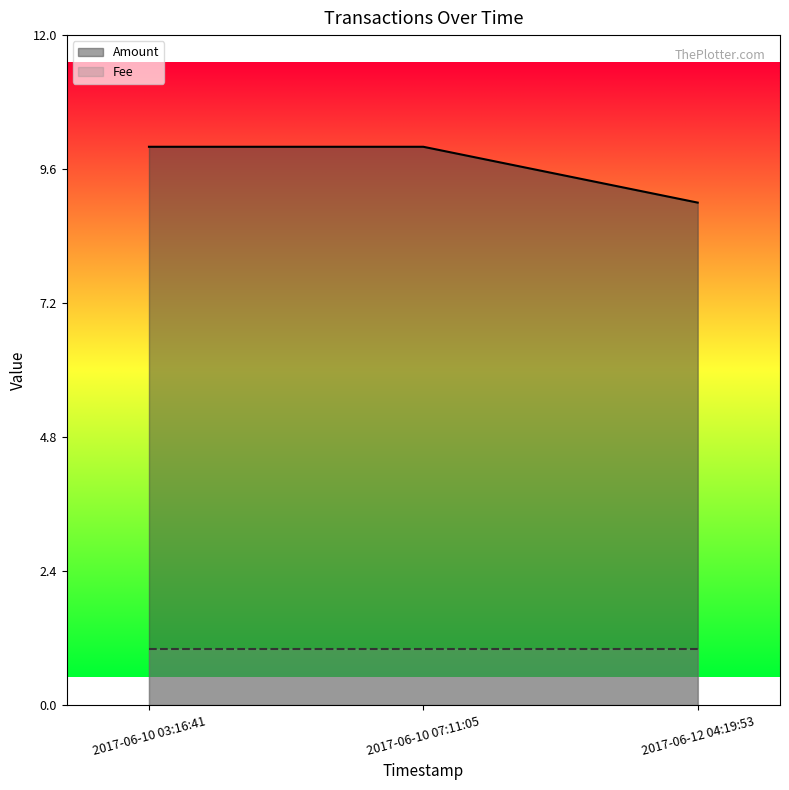

Between 2017-06-10 07:11:05 and 2017-06-10 03:16:41, which is larger?

2017-06-10 07:11:05